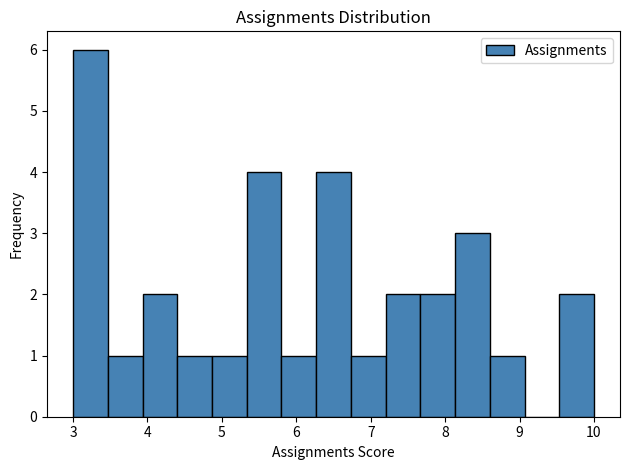

Over which range of the x-axis is the bar tallest?

3.0 to 3.5